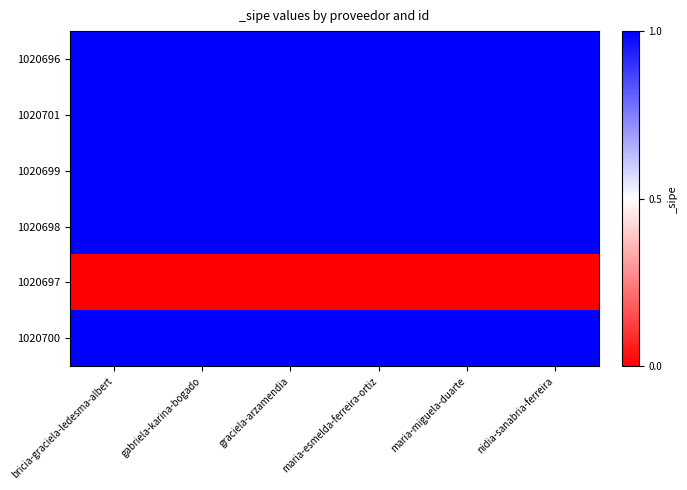

Which has a higher value, bricia-graciela-ledesma-albert or nidia-sanabria-ferreira?

bricia-graciela-ledesma-albert